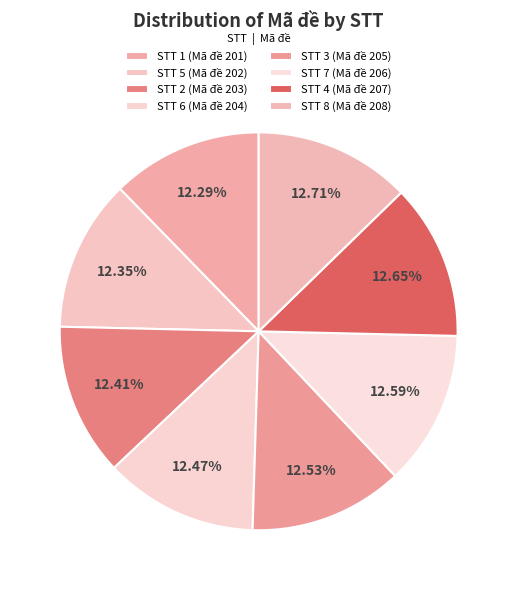

How many segments does this pie chart have?

8